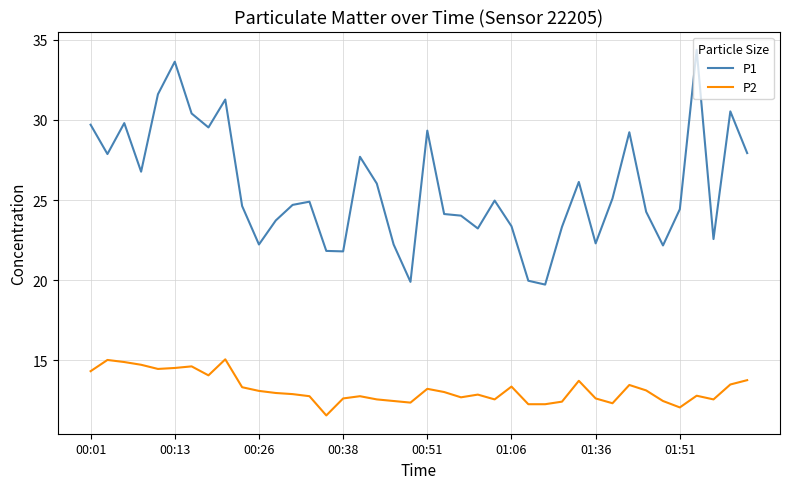

True or false: P1 and P2 cross at least once.

False